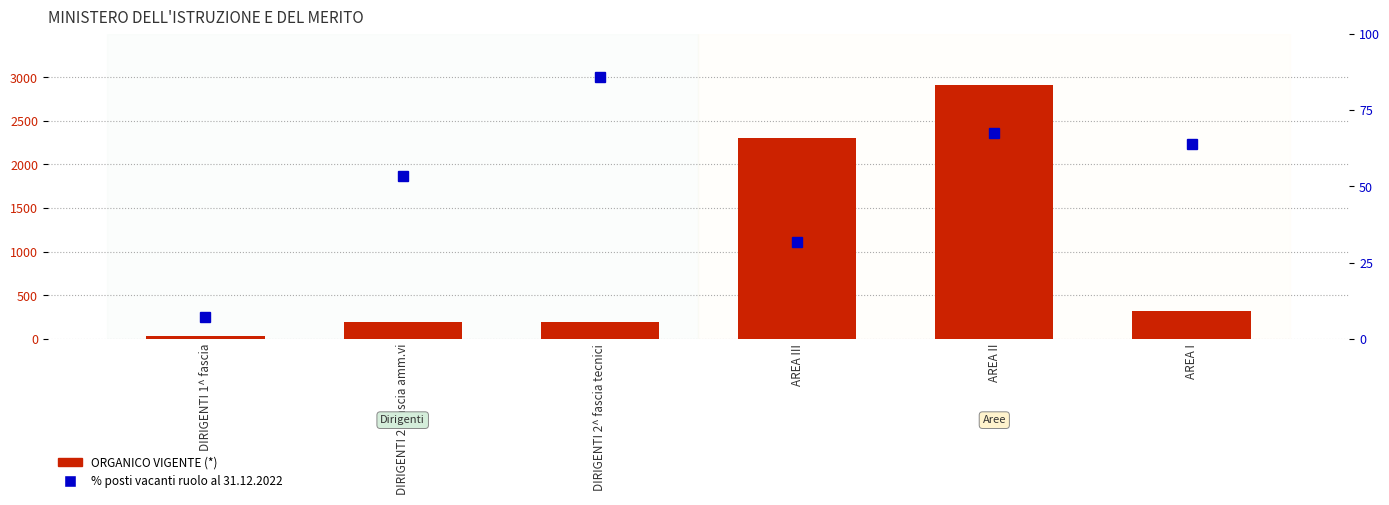

Which category has the lowest value in the % posti vacanti series?

DIRIGENTI 1^ fascia